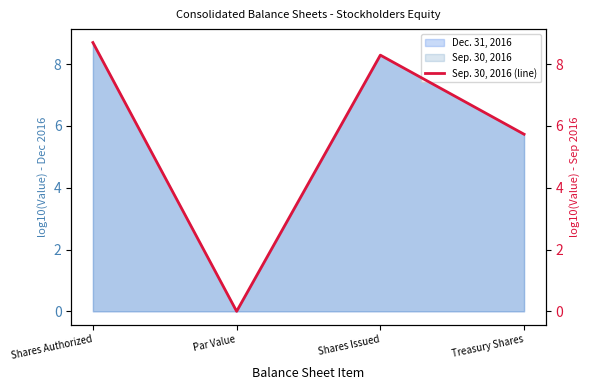

What is the value of the 4th point from the left?

5.7